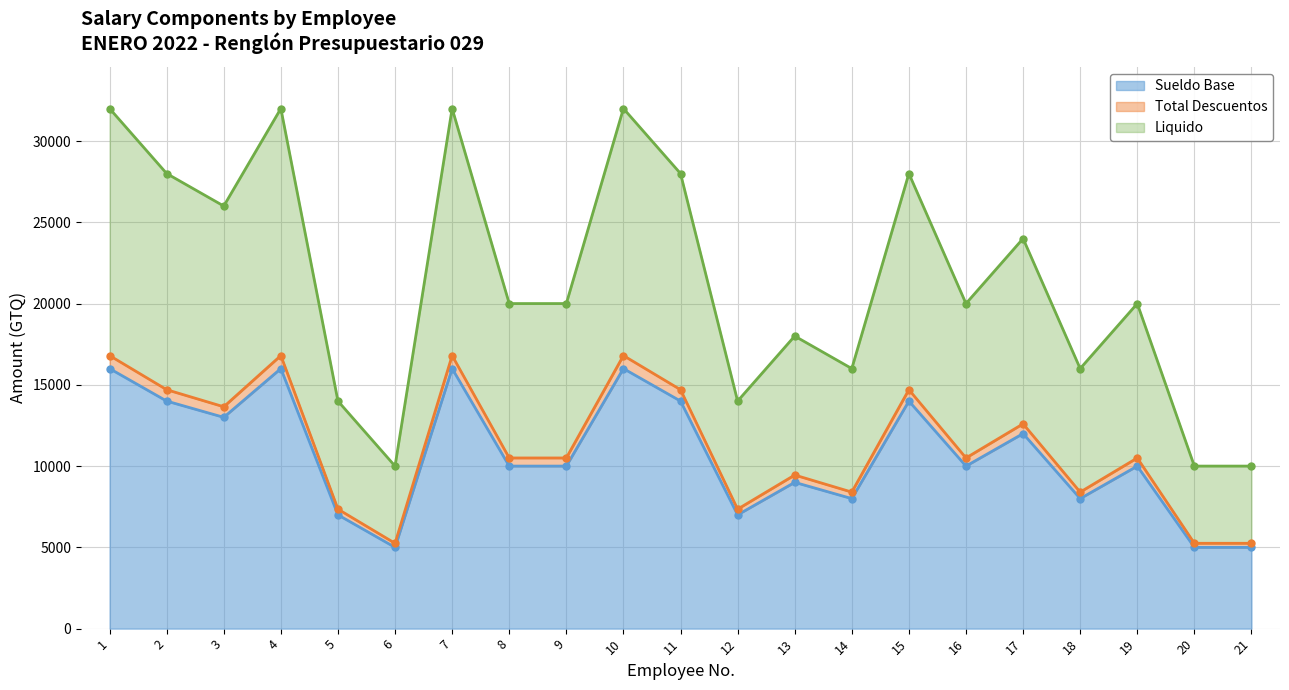

True or false: Sueldo Base and Liquido cross at least once.

False